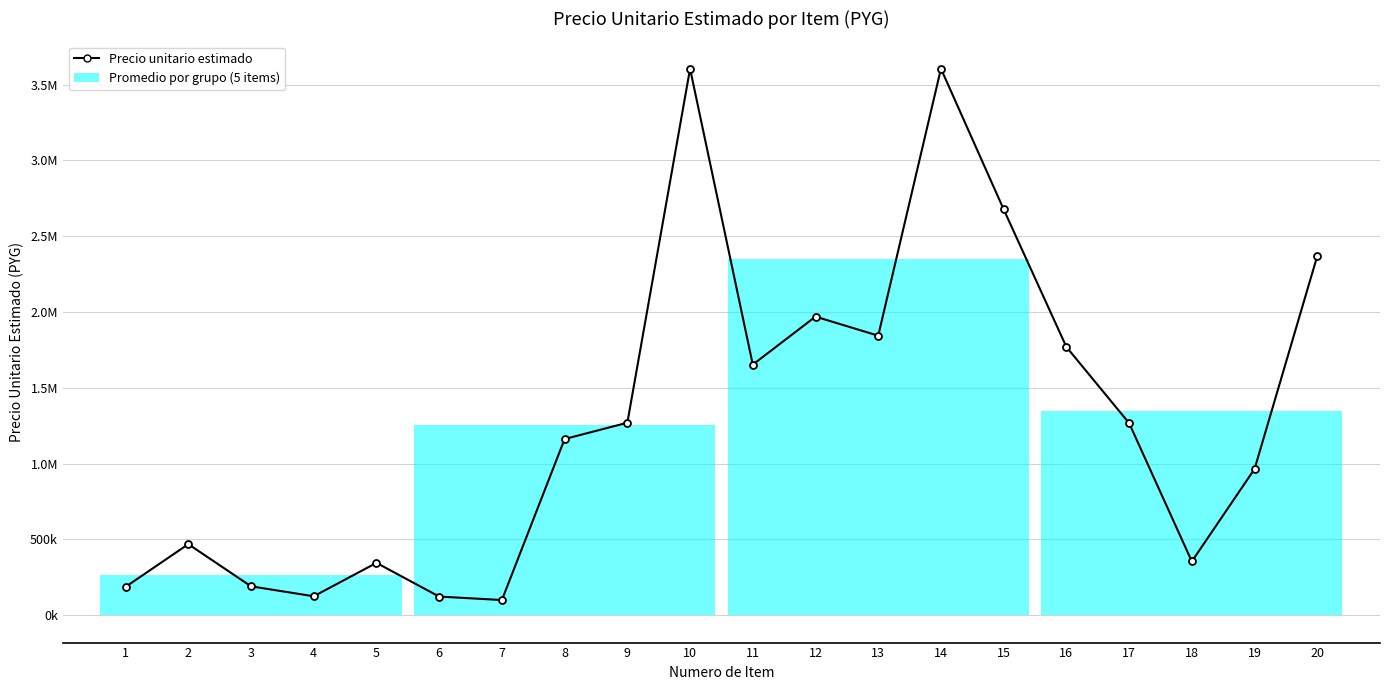

What is the difference between the values at 20 and 6?

2246800